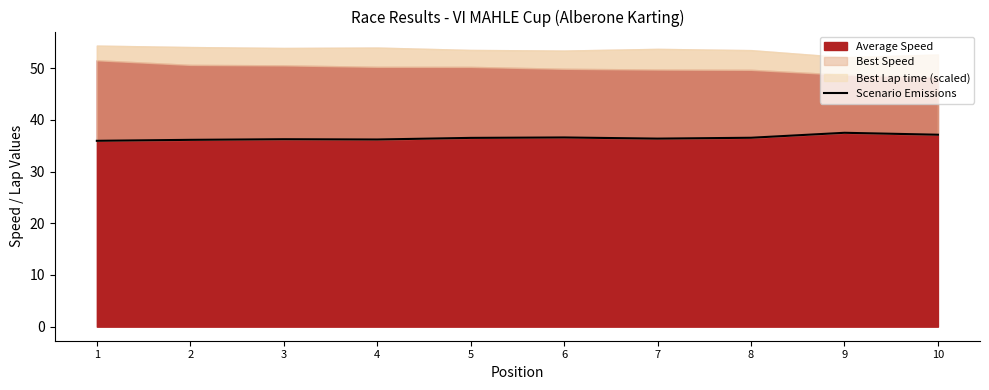

How many lines are shown in the chart?

1